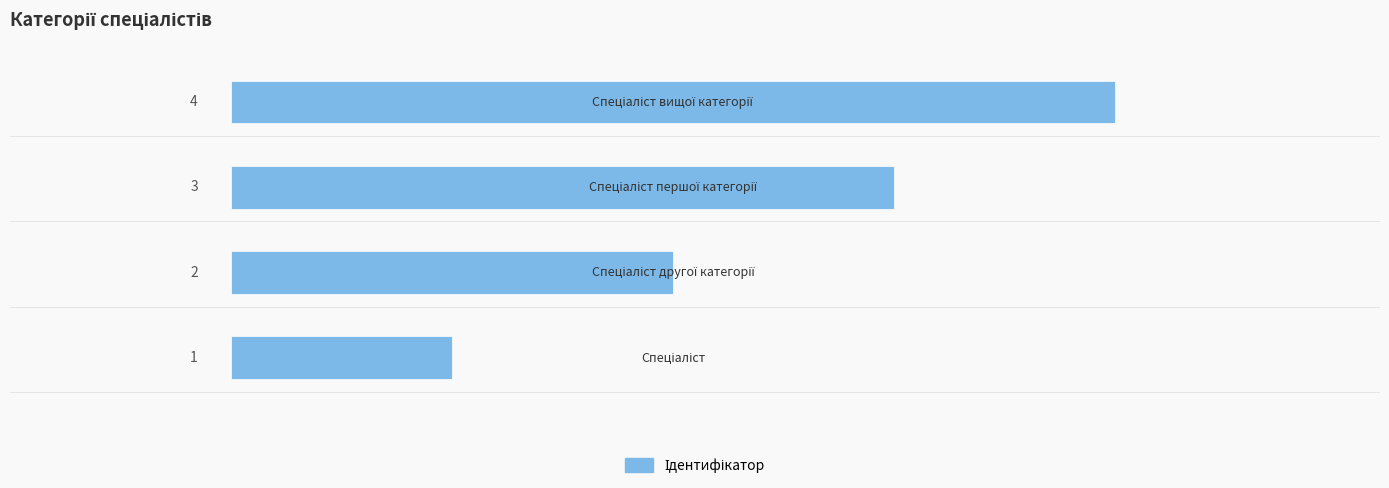

What is the greatest value displayed?

4